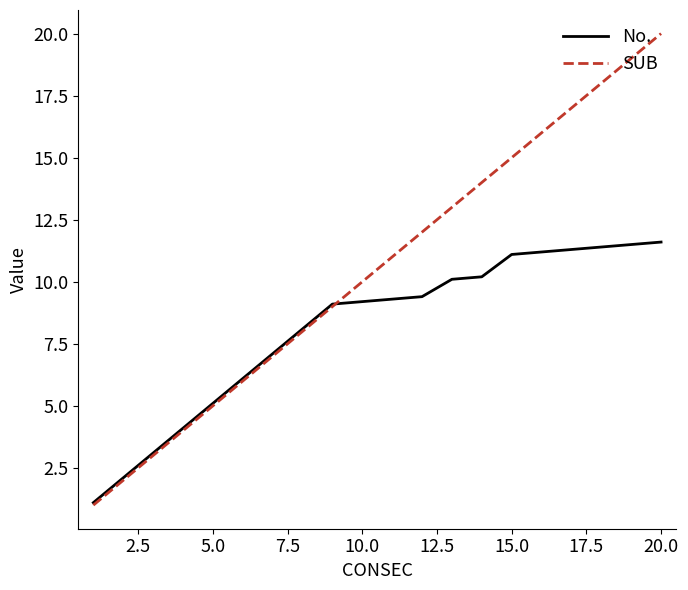

Which series has the largest range (max minus min)?

SUB